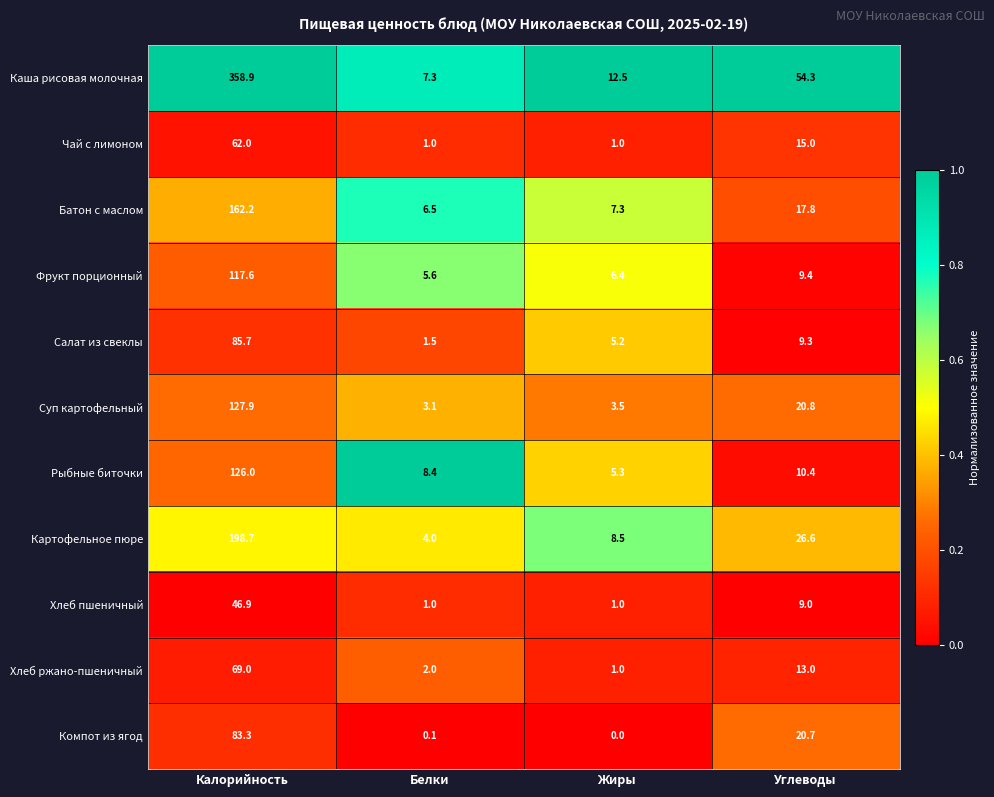

What is the difference between the maximum and minimum values in the Хлеб пшеничный series?

45.9